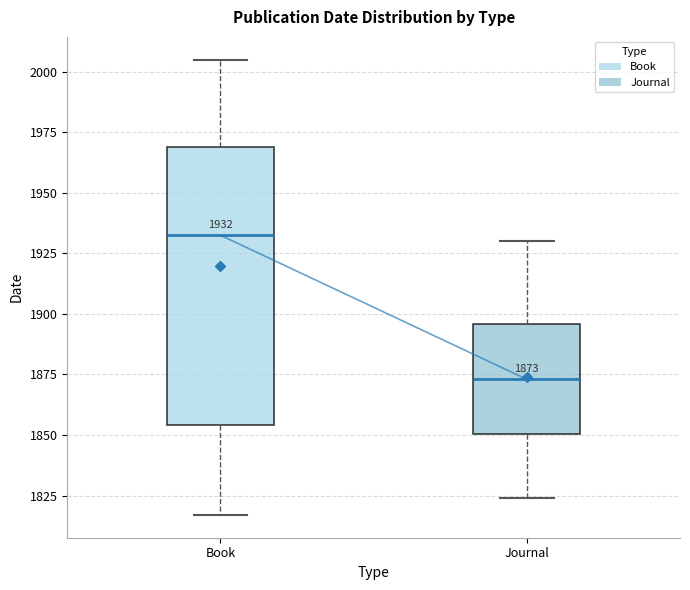

Comparing the boxes themselves (not the whiskers), which one is the tallest?

Book